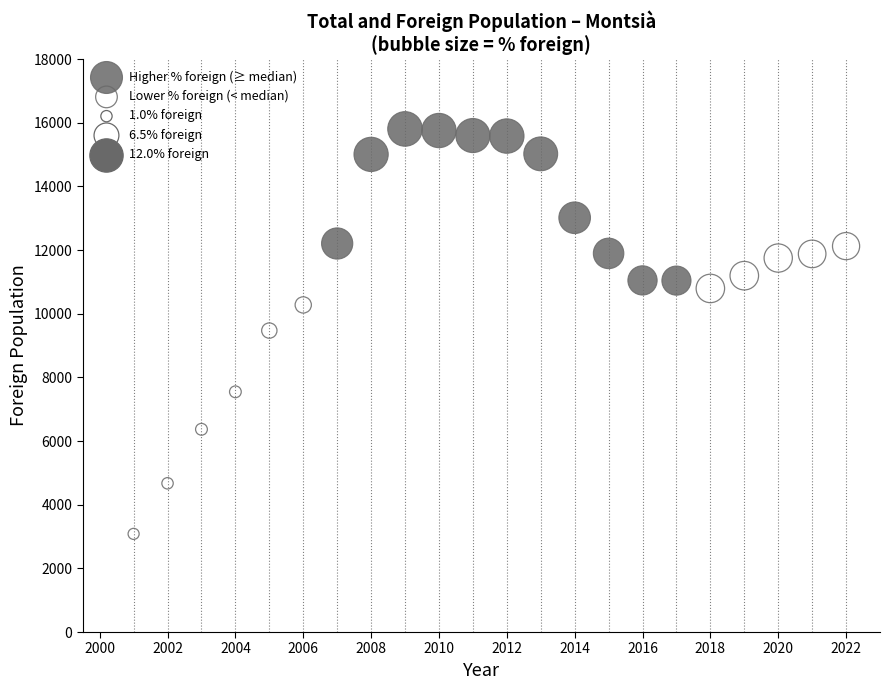

Which series contains the lowest Y value?

Lower % foreign (< median)